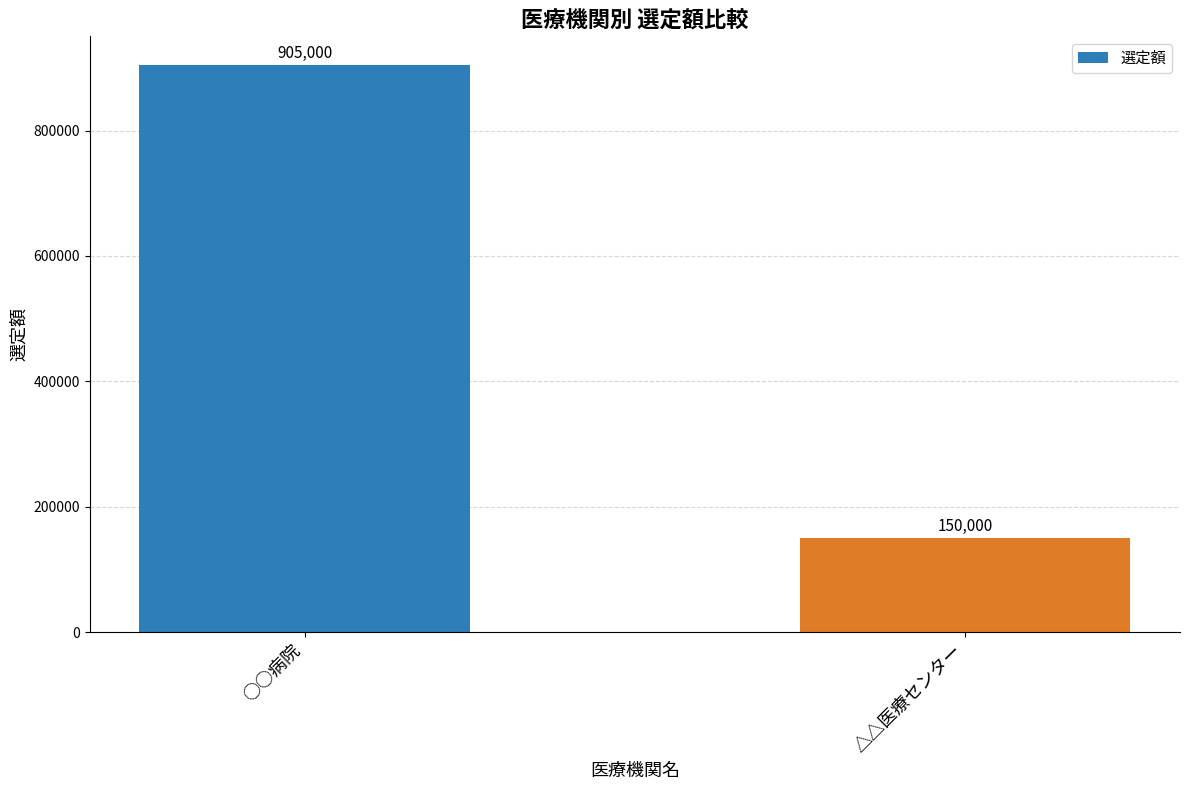

Which label corresponds to the largest value in the chart?

○○病院